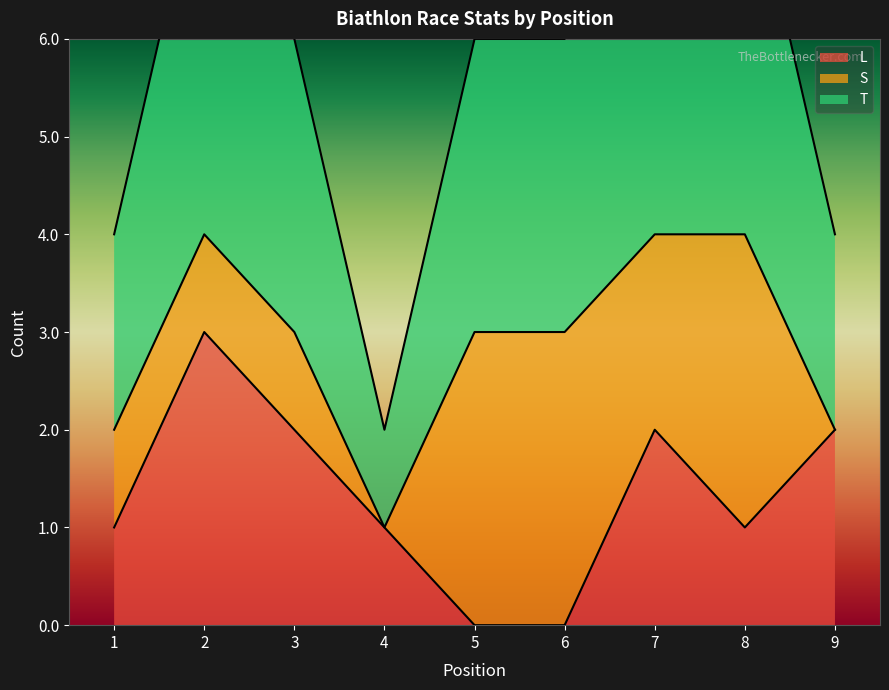

True or false: L and T intersect in this chart.

False